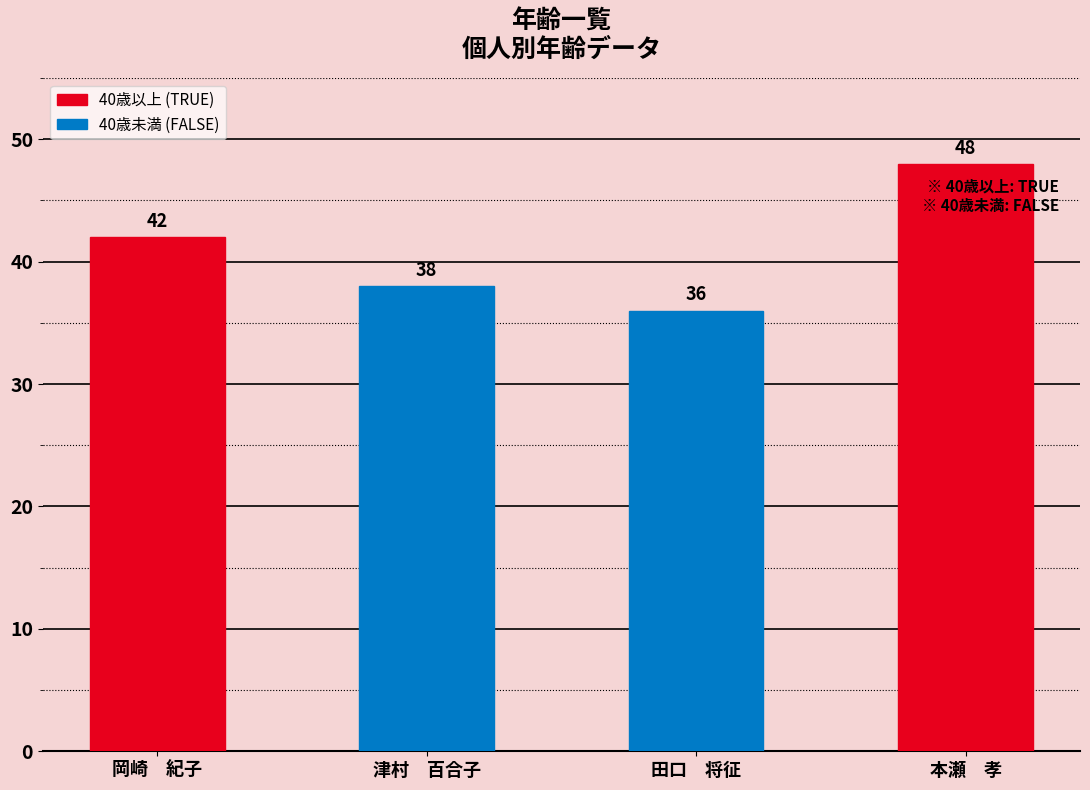

What is the sum of the values at 本瀬　孝 and 岡崎　紀子?

90